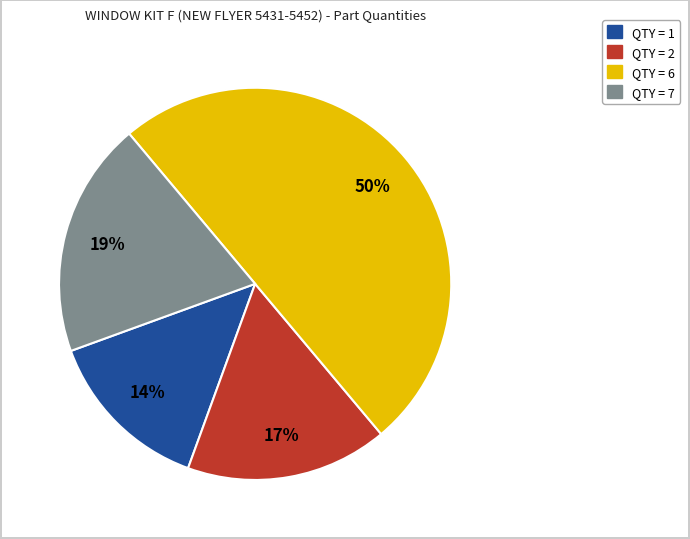

To the nearest percent, what is the difference between the largest and smallest slice percentages?

36%